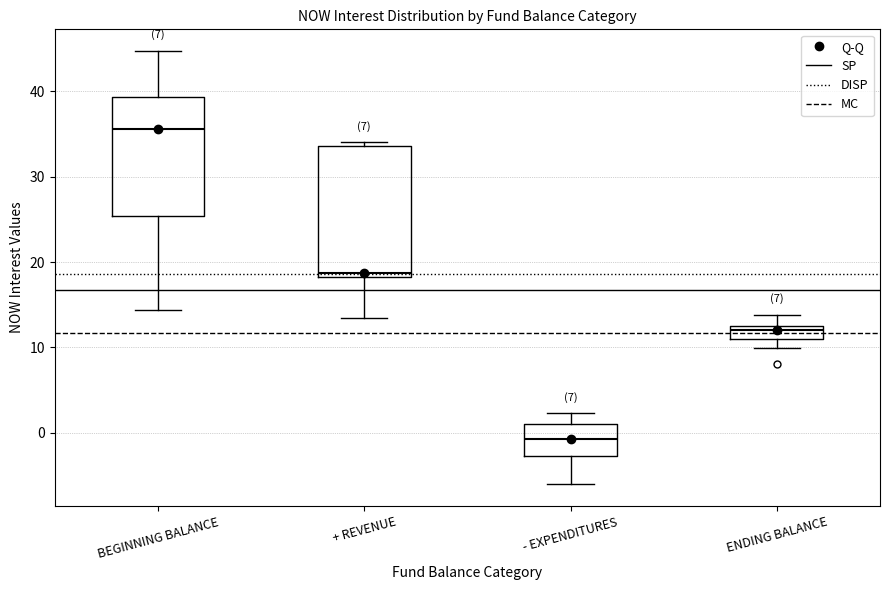

Which box is the tallest, from its lower edge to its upper edge?

+ REVENUE